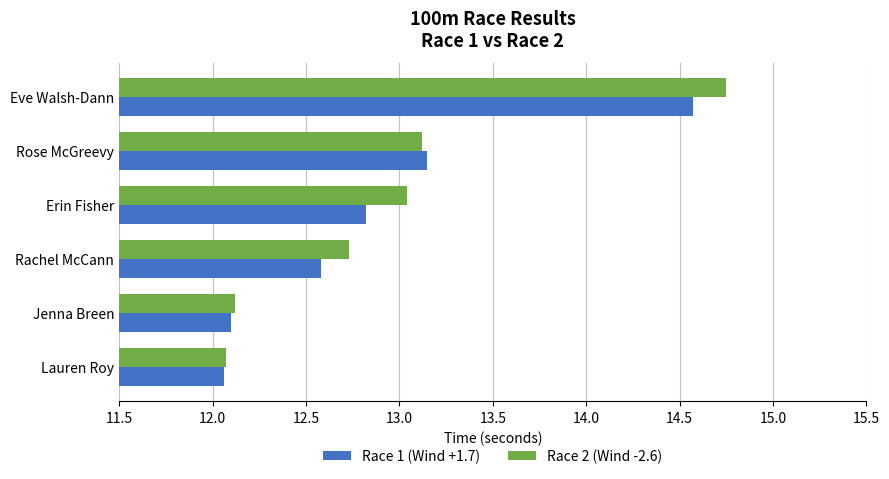

Which series has the largest range (max minus min)?

Race 2 (Wind -2.6)